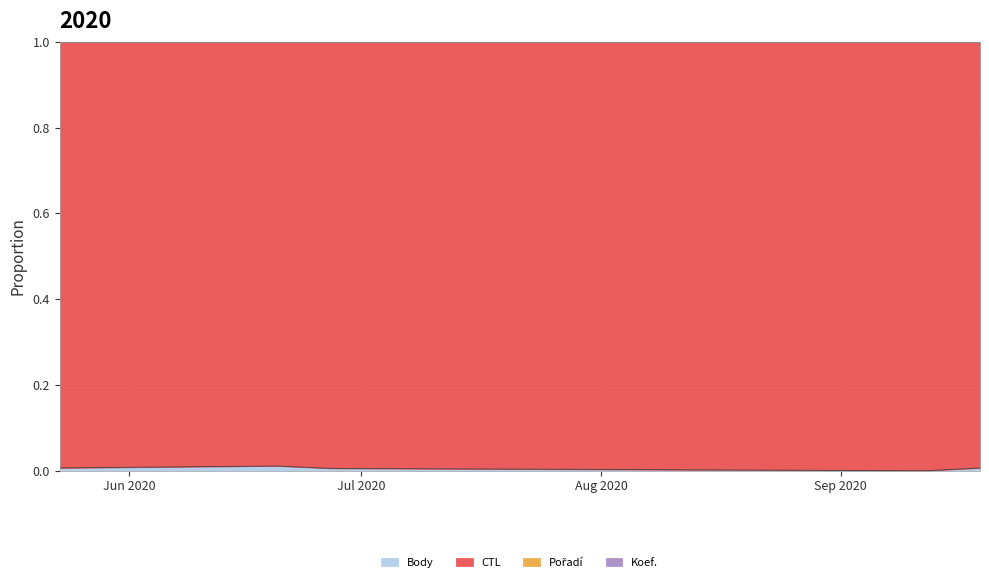

List the labels in order of Pořadí value, largest first.

2020-09-12, 2020-05-23, 2020-09-19, 2020-06-27, 2020-06-20